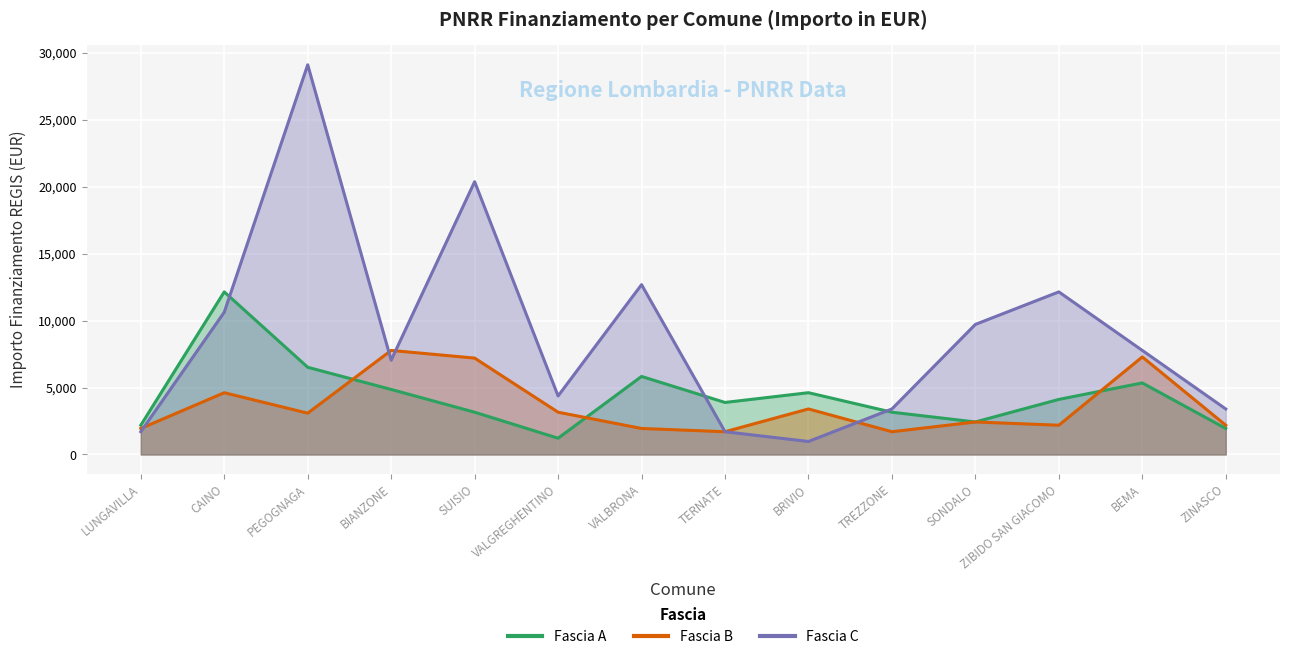

Which series has the largest range (max minus min)?

Fascia C